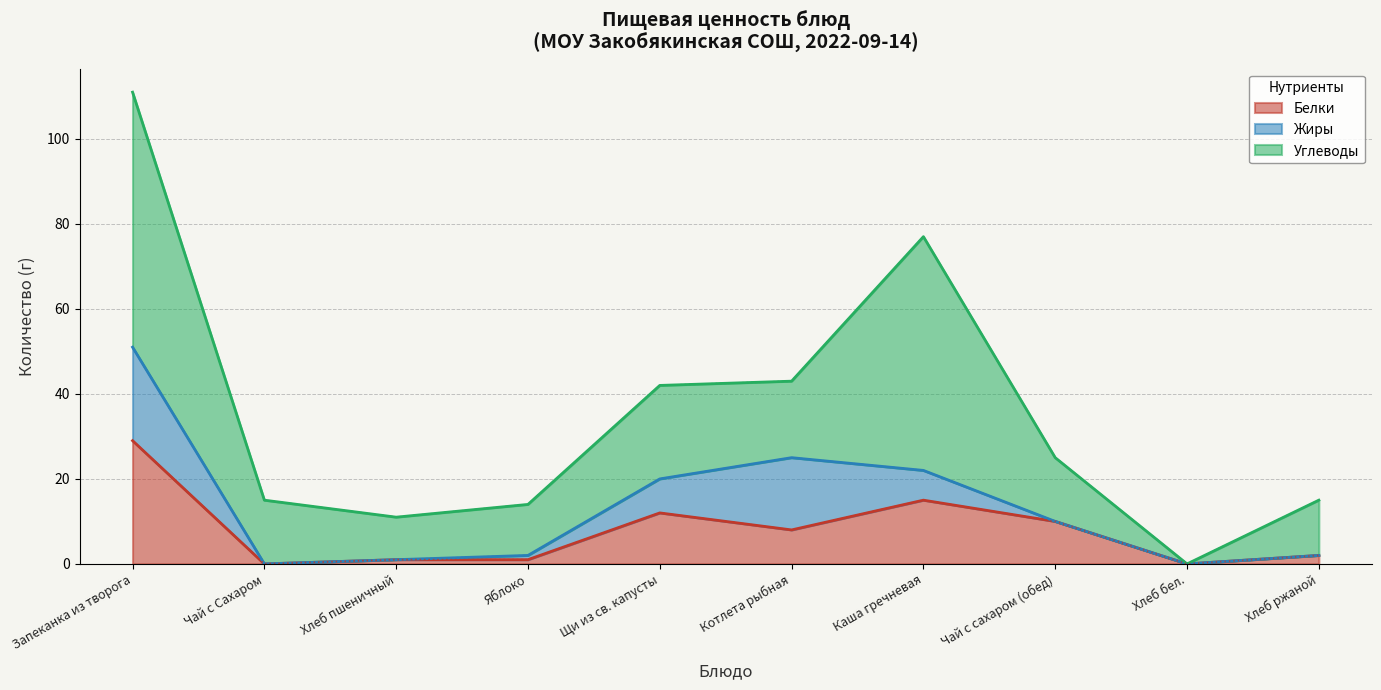

At which label does Жиры first exceed 1?

Запеканка из творога